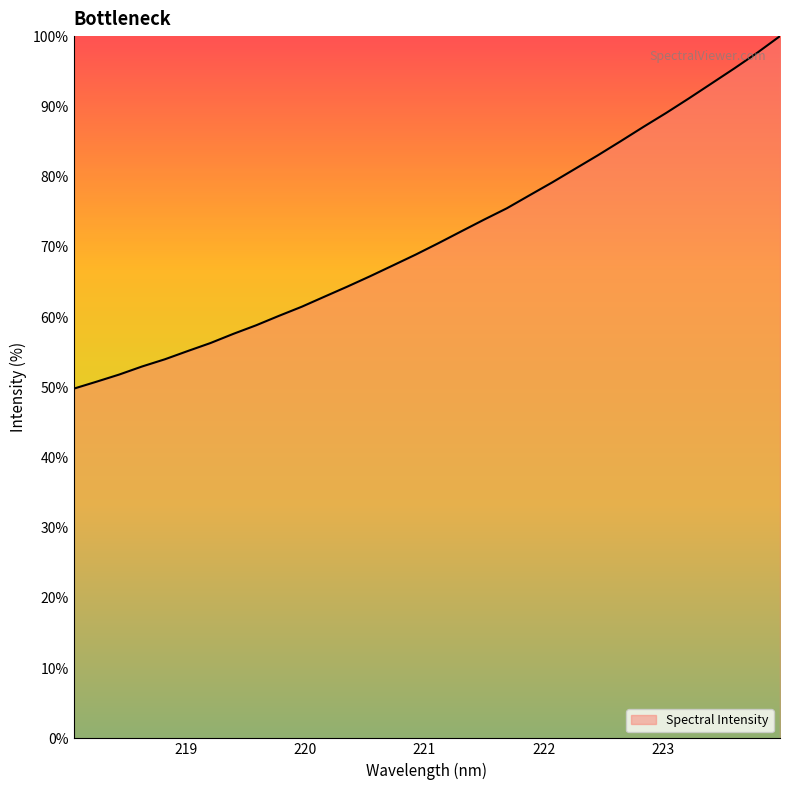

What is the smallest value displayed?

49.8